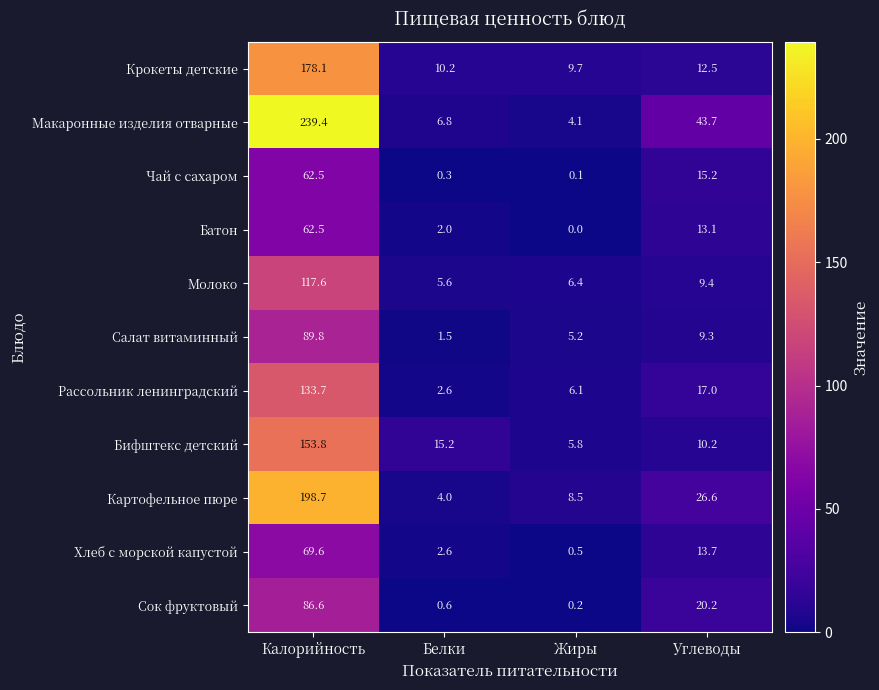

Is it true that Крокеты детские equals 12.5 at Углеводы?

True